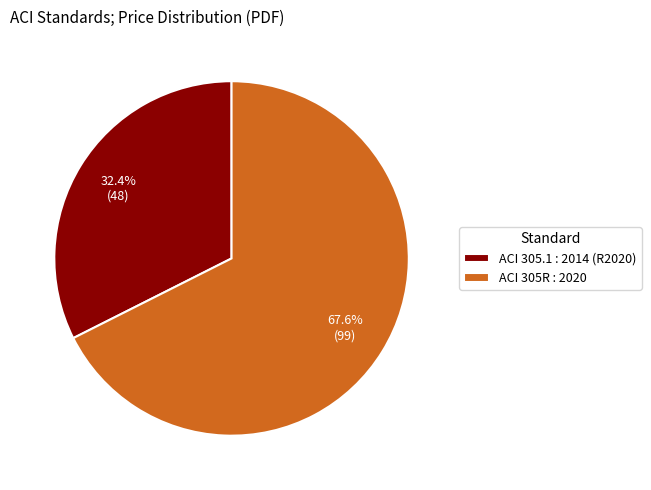

Which slice is the smallest?

ACI 305.1 : 2014 (R2020)